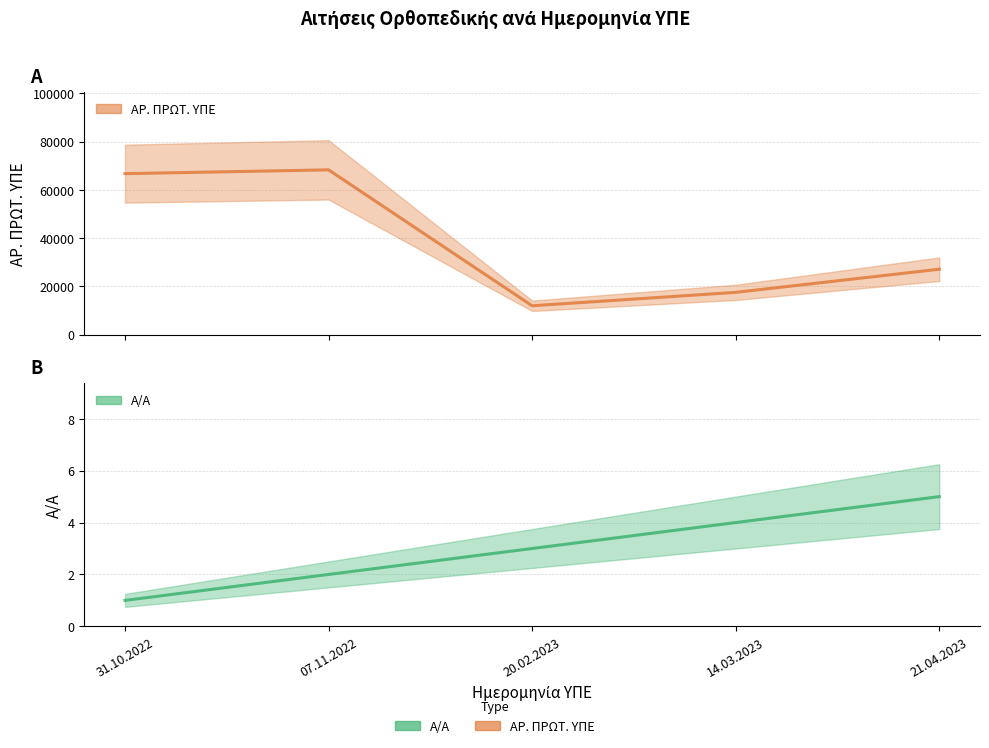

What is the label of the 3rd point from the left?

20.02.2023